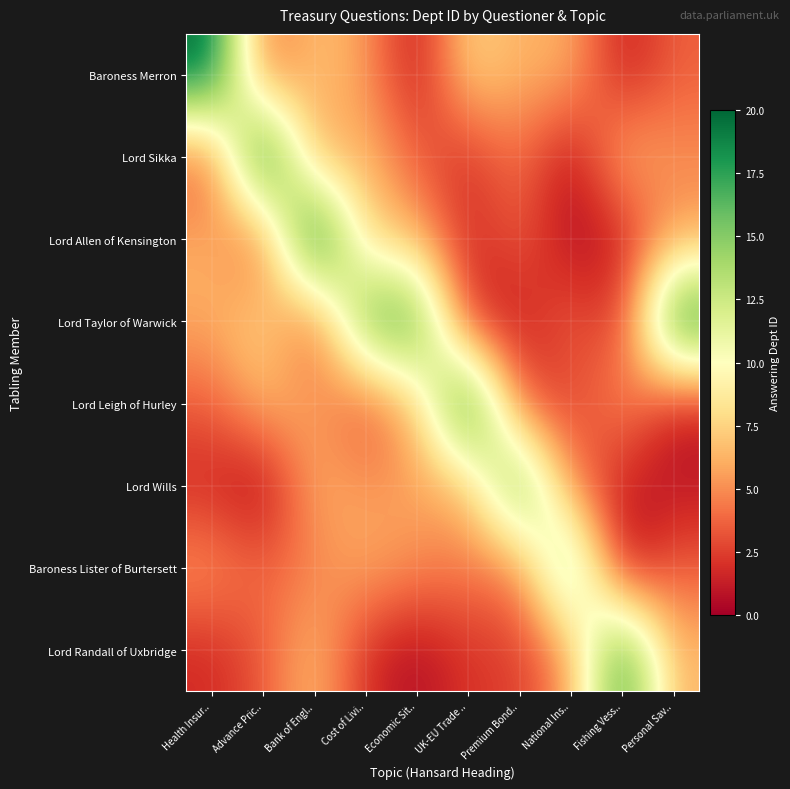

How many data points does each series have?

10